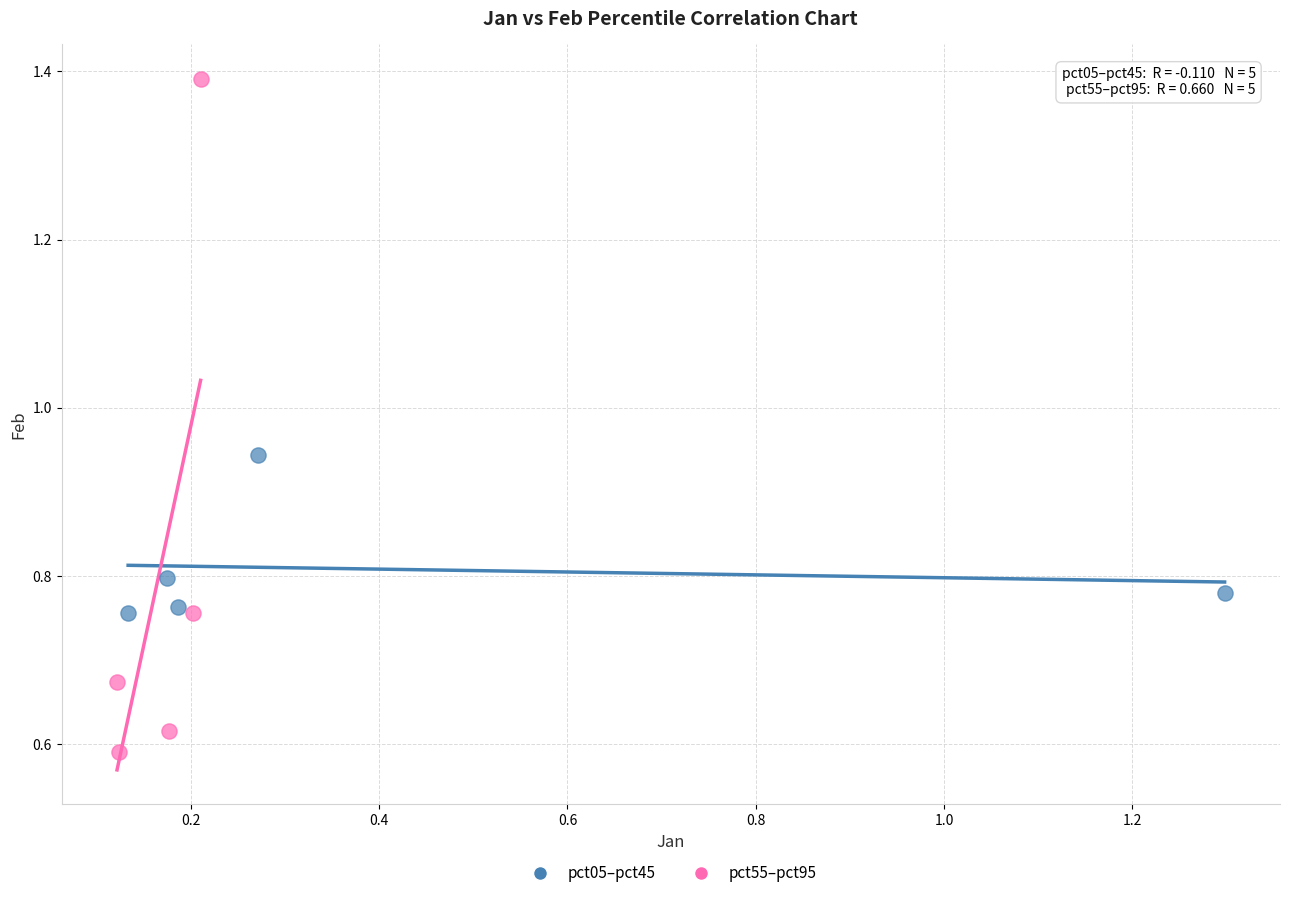

What are all the series names shown in the legend?

pct05–pct45, pct55–pct95